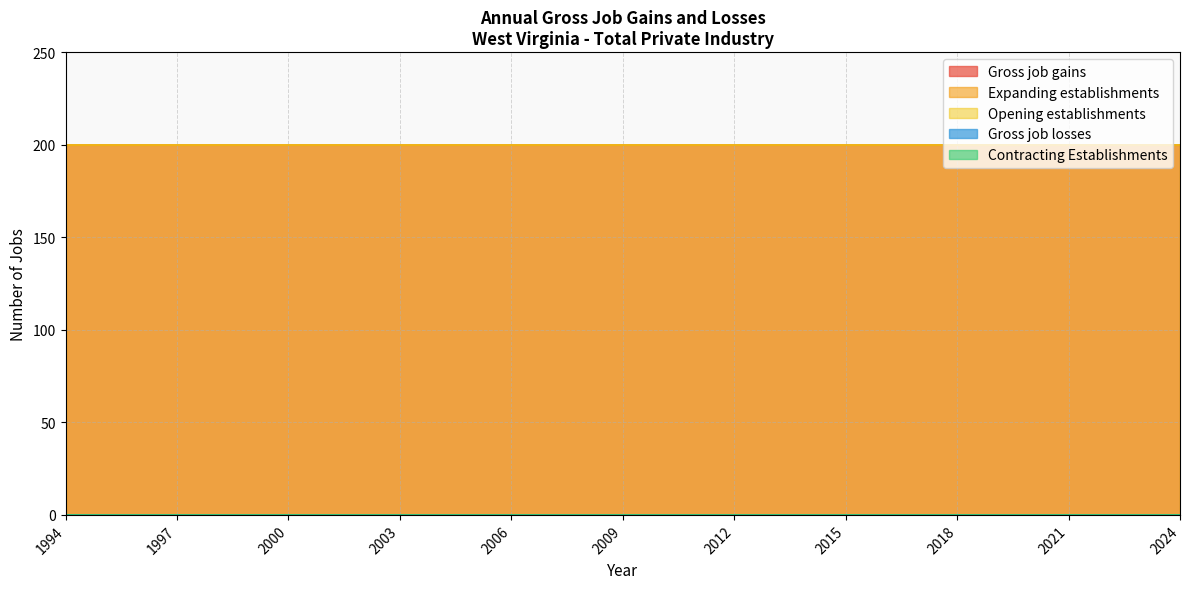

At which category is the sum across all series the highest?

1994